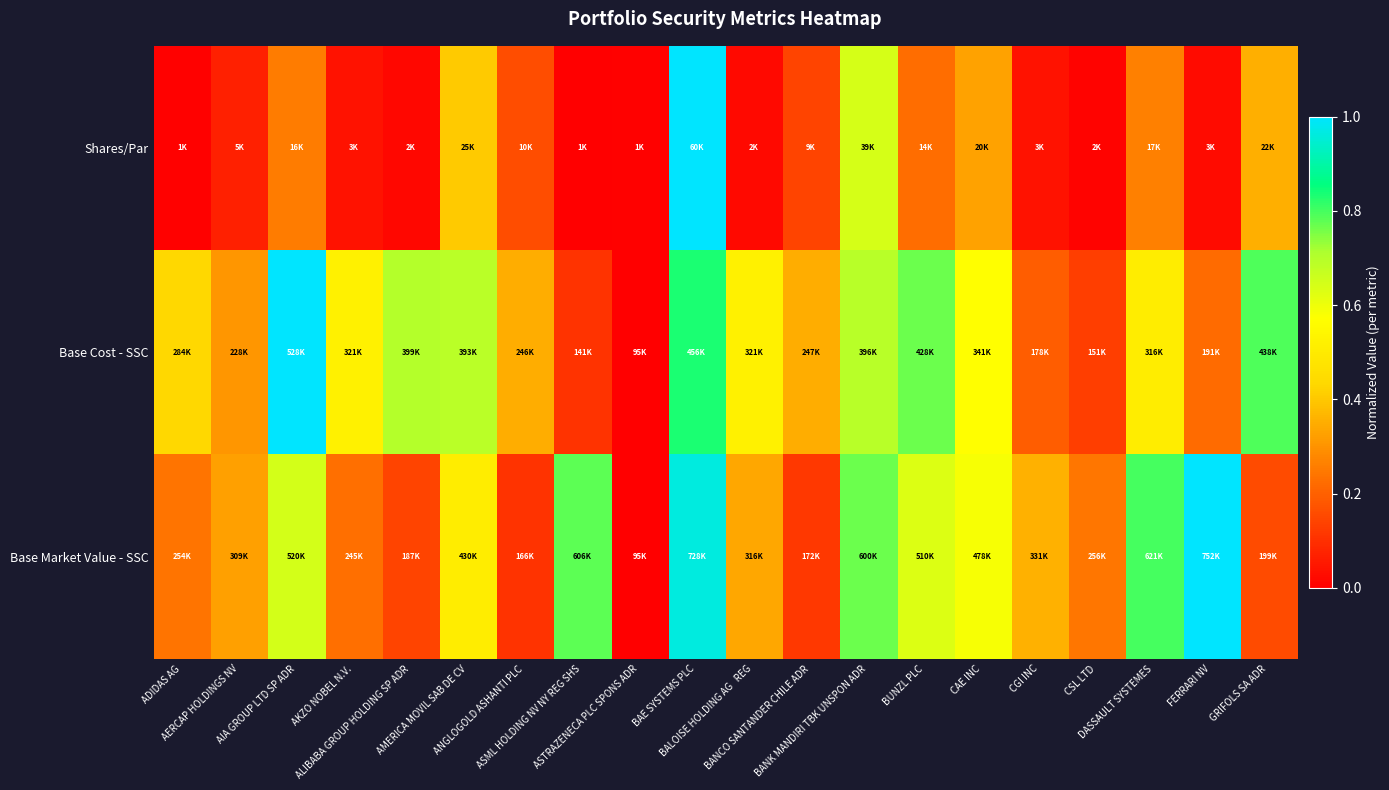

Reading left to right, extract all data points from this chart.

Shares/Par: ADIDAS AG=0.0	AERCAP HOLDINGS NV=0.1	AIA GROUP LTD SP ADR=0.3	AKZO NOBEL N.V.=0.0	ALIBABA GROUP HOLDING SP ADR=0.0	AMERICA MOVIL SAB DE CV=0.4	ANGLOGOLD ASHANTI PLC=0.2	ASML HOLDING NV NY REG SHS=0.0	ASTRAZENECA PLC SPONS ADR=0.0	BAE SYSTEMS PLC=1.0	BALOISE HOLDING AG   REG=0.0	BANCO SANTANDER CHILE ADR=0.1	BANK MANDIRI TBK UNSPON ADR=0.6	BUNZL PLC=0.2	CAE INC=0.3	CGI INC=0.0	CSL LTD=0.0	DASSAULT SYSTEMES=0.3	FERRARI NV=0.0	GRIFOLS SA ADR=0.4
Base Cost - SSC: ADIDAS AG=0.4	AERCAP HOLDINGS NV=0.3	AIA GROUP LTD SP ADR=1.0	AKZO NOBEL N.V.=0.5	ALIBABA GROUP HOLDING SP ADR=0.7	AMERICA MOVIL SAB DE CV=0.7	ANGLOGOLD ASHANTI PLC=0.3	ASML HOLDING NV NY REG SHS=0.1	ASTRAZENECA PLC SPONS ADR=0.0	BAE SYSTEMS PLC=0.8	BALOISE HOLDING AG   REG=0.5	BANCO SANTANDER CHILE ADR=0.4	BANK MANDIRI TBK UNSPON ADR=0.7	BUNZL PLC=0.8	CAE INC=0.6	CGI INC=0.2	CSL LTD=0.1	DASSAULT SYSTEMES=0.5	FERRARI NV=0.2	GRIFOLS SA ADR=0.8
Base Market Value - SSC: ADIDAS AG=0.2	AERCAP HOLDINGS NV=0.3	AIA GROUP LTD SP ADR=0.6	AKZO NOBEL N.V.=0.2	ALIBABA GROUP HOLDING SP ADR=0.1	AMERICA MOVIL SAB DE CV=0.5	ANGLOGOLD ASHANTI PLC=0.1	ASML HOLDING NV NY REG SHS=0.8	ASTRAZENECA PLC SPONS ADR=0.0	BAE SYSTEMS PLC=1.0	BALOISE HOLDING AG   REG=0.3	BANCO SANTANDER CHILE ADR=0.1	BANK MANDIRI TBK UNSPON ADR=0.8	BUNZL PLC=0.6	CAE INC=0.6	CGI INC=0.4	CSL LTD=0.2	DASSAULT SYSTEMES=0.8	FERRARI NV=1.0	GRIFOLS SA ADR=0.2